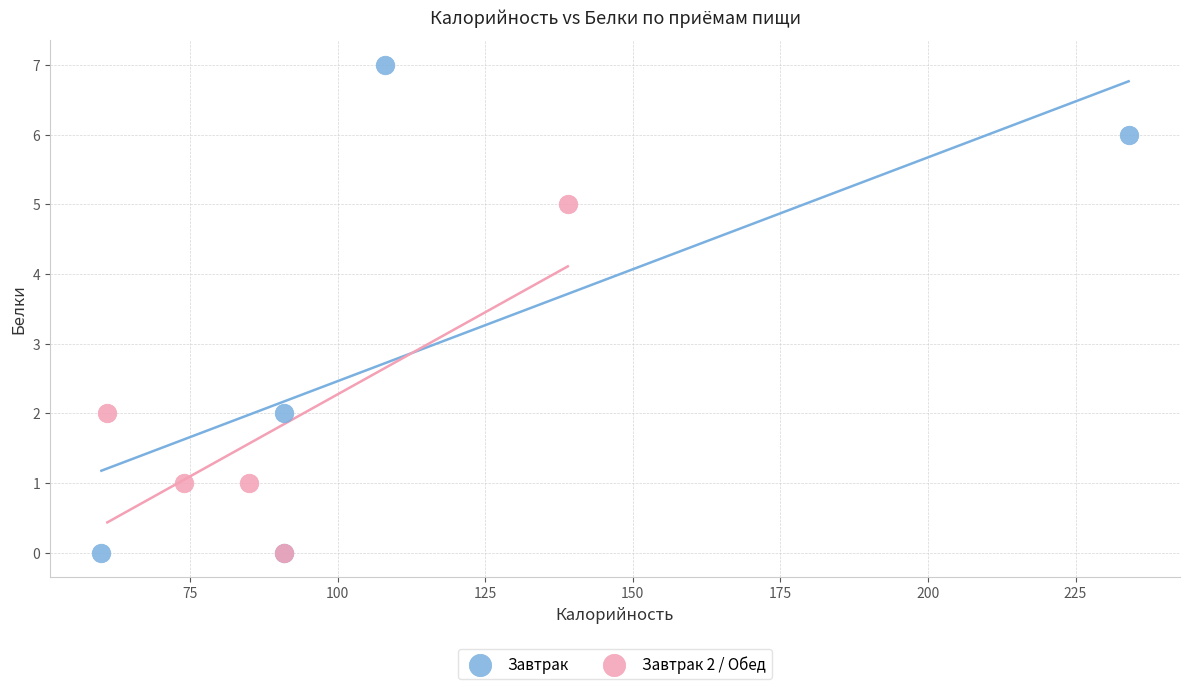

Which series contains the highest Y value?

Завтрак